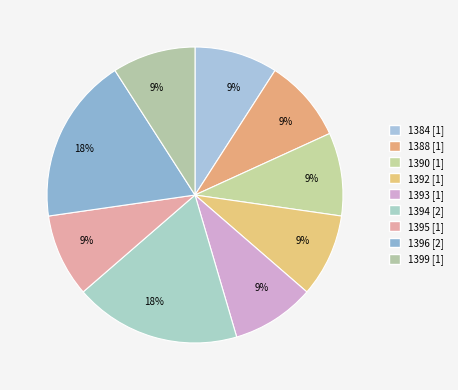

To the nearest percent, what is the difference between the largest and smallest slice percentages?

9%